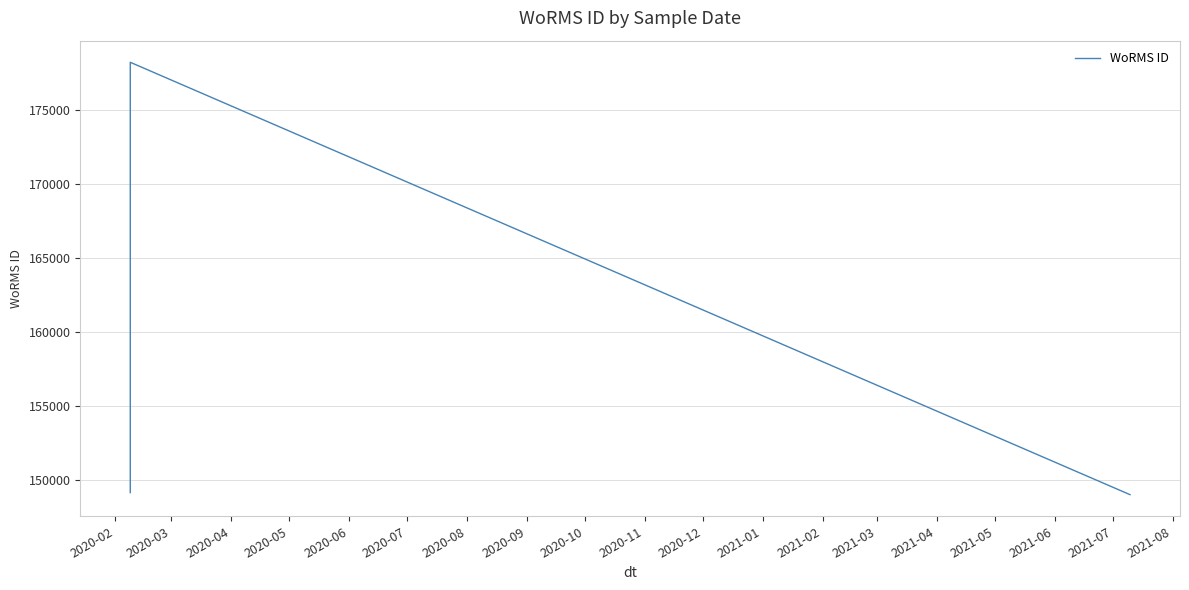

What is the greatest value displayed?

178201